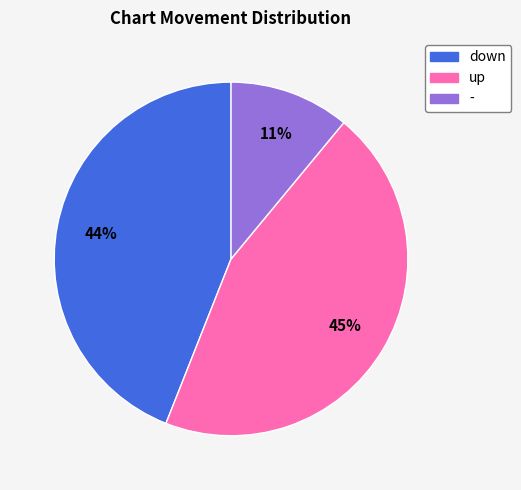

Is there any slice that represents more than half of the pie?

No